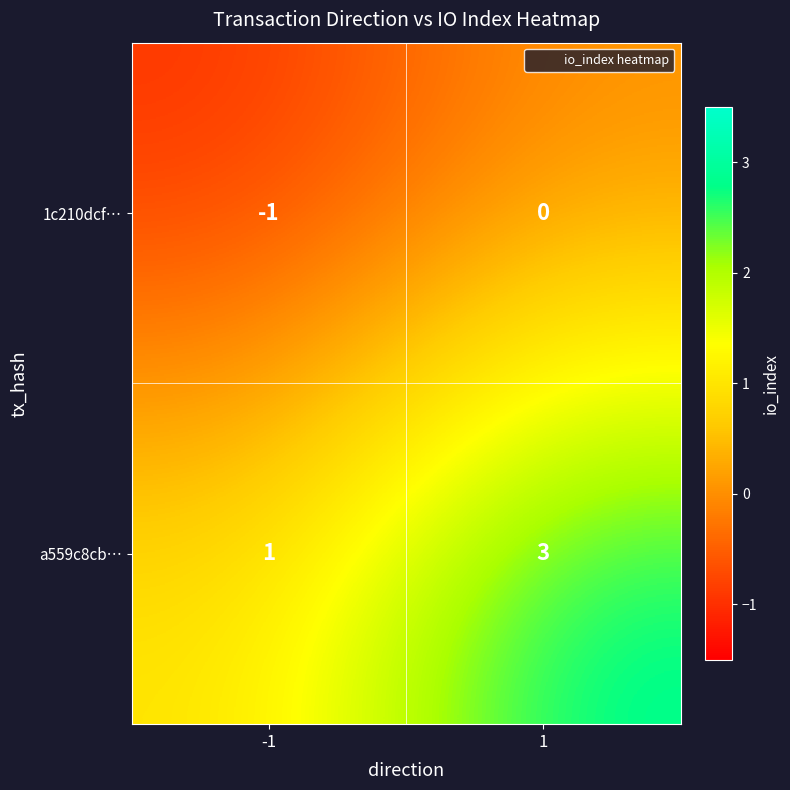

List the series in order of their overall mean, lowest first.

1c210dcf…, a559c8cb…